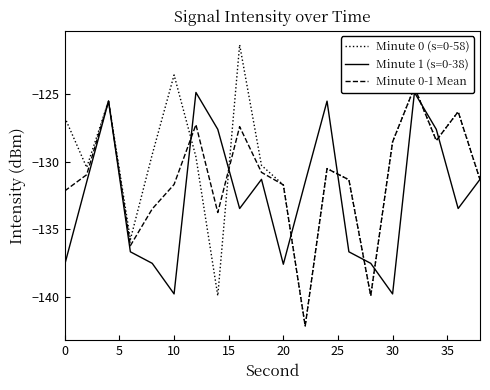

The Minute 0 (s=0-58) series shows -123.6 at 10. True or false?

True